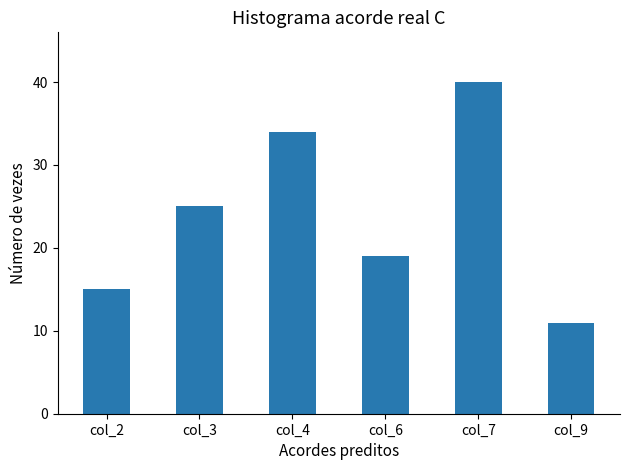

How many series are shown in this chart?

1